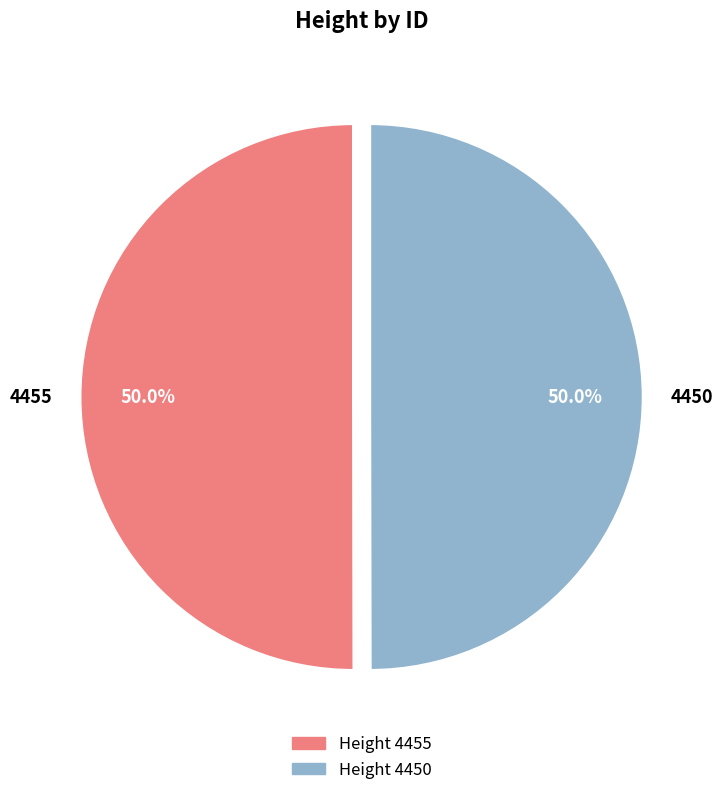

Count the number of slices in the pie.

2